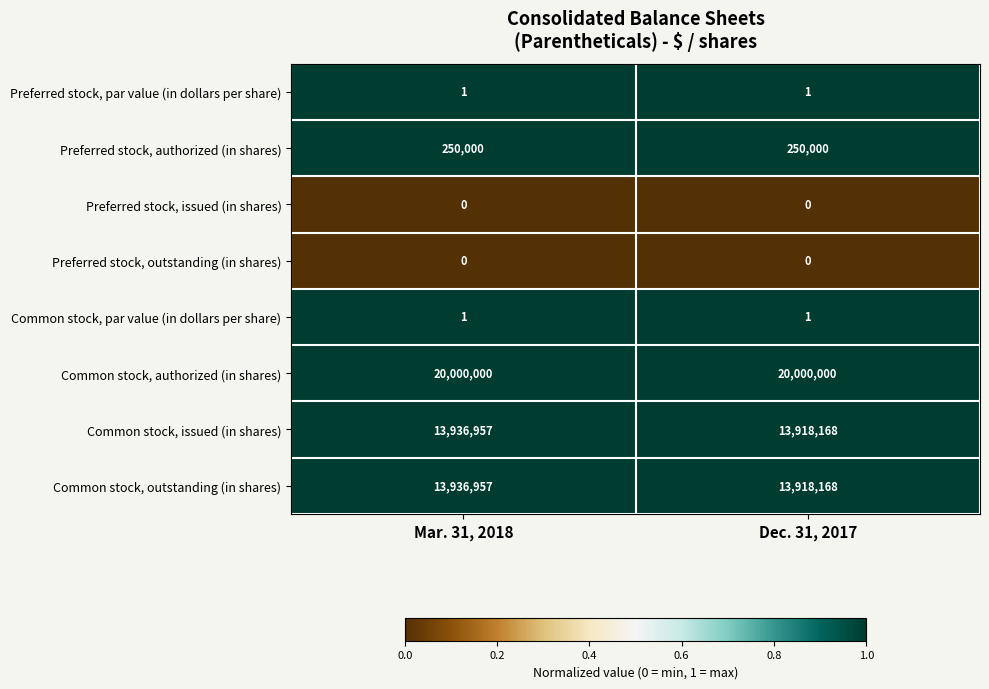

At which category is the sum across all series the highest?

Mar. 31, 2018